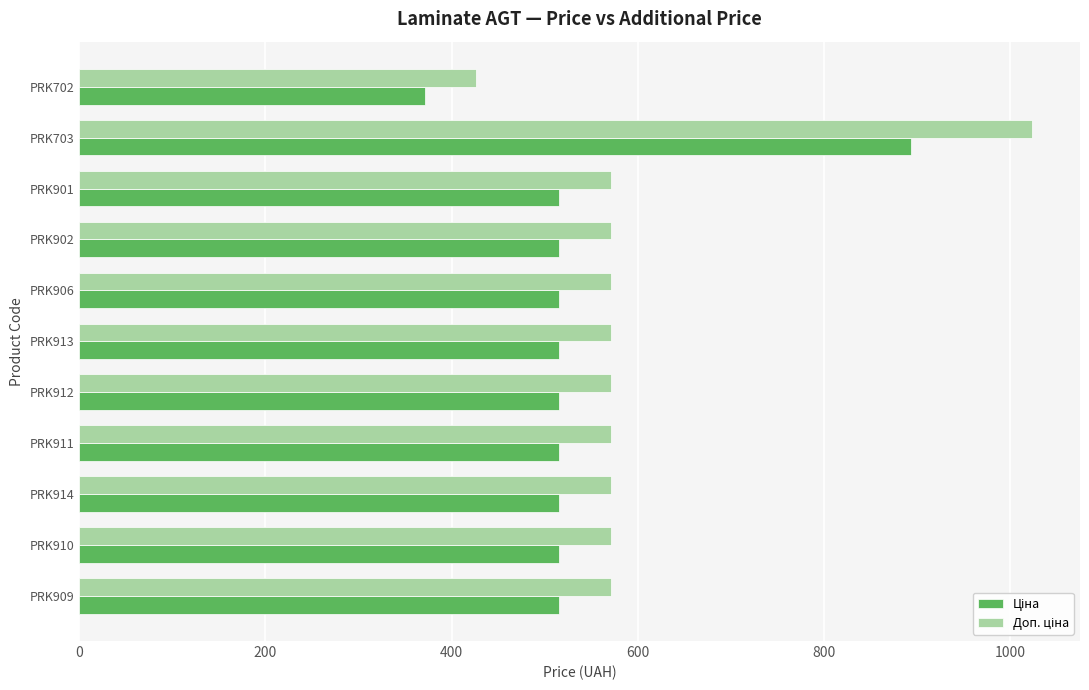

What is the smallest value displayed?

371.3